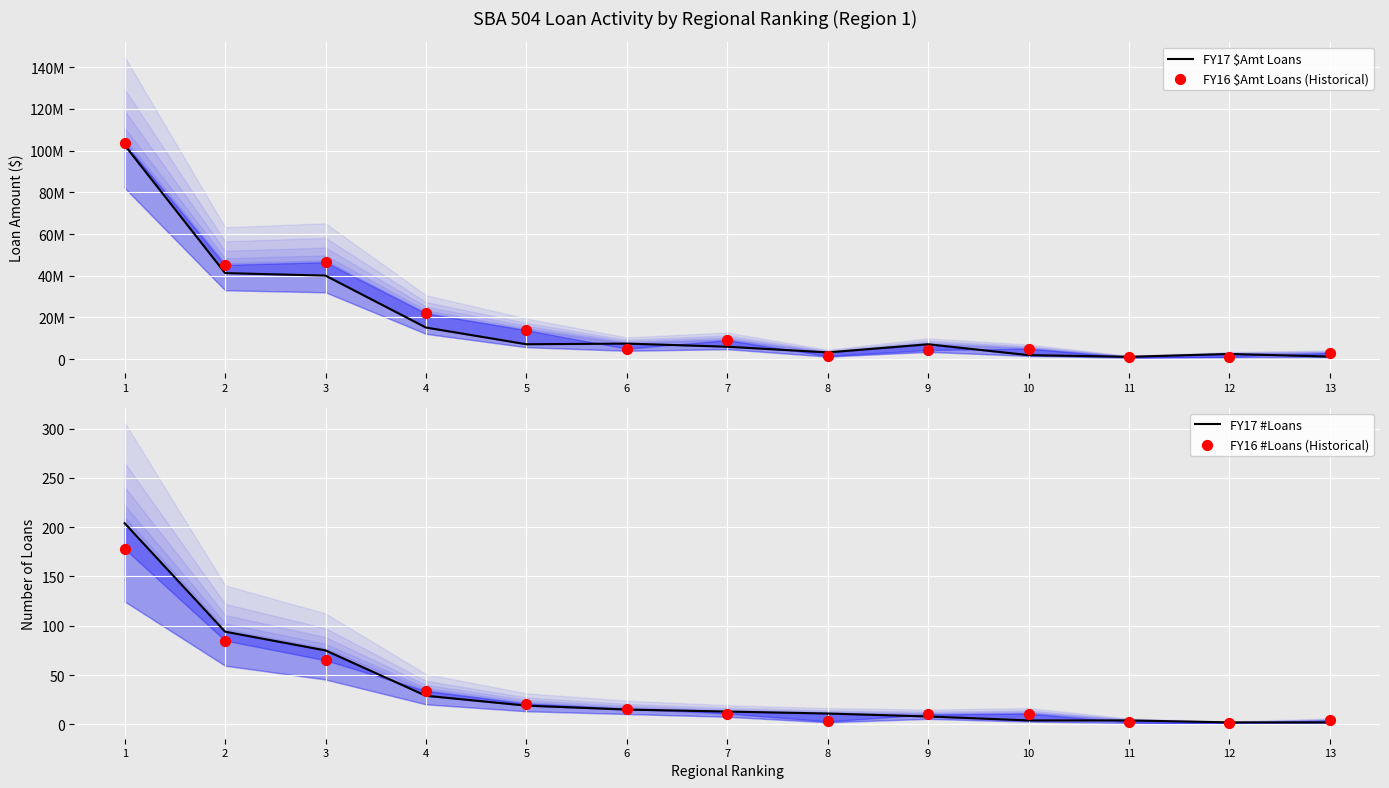

What are all the series names shown in the legend?

FY17 $Amt Loans, FY16 $Amt Loans (Historical), FY17 #Loans, FY16 #Loans (Historical)